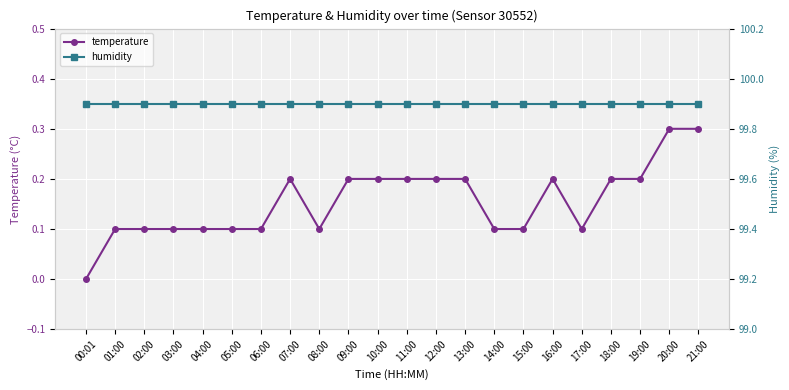

Does the chart display data point markers on the line(s)?

Yes